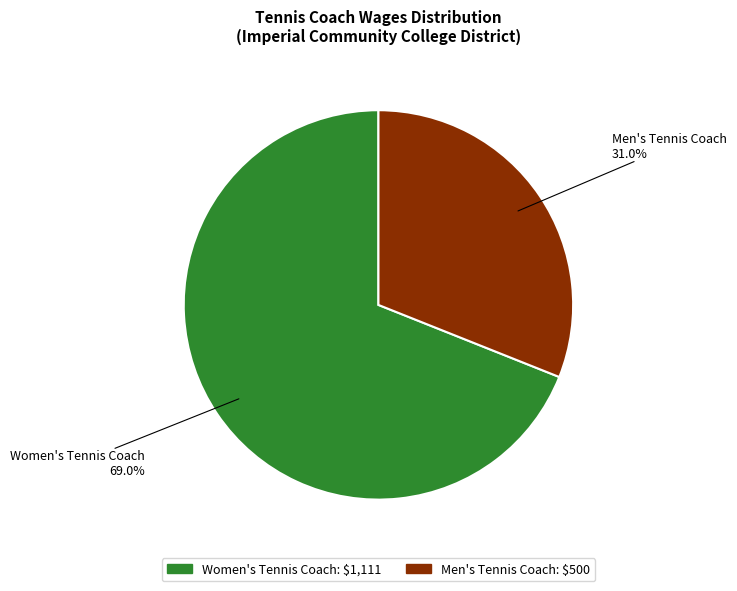

The Women's Tennis Coach slice represents 56% of the pie. True or false?

False